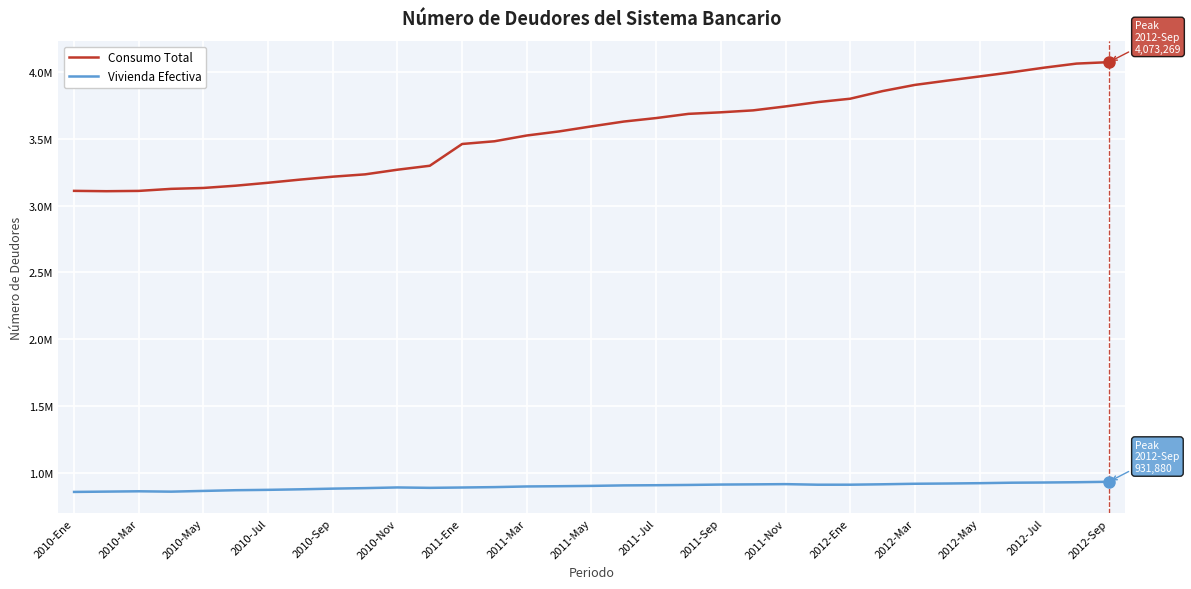

Is this an area chart (filled region under the line)?

No